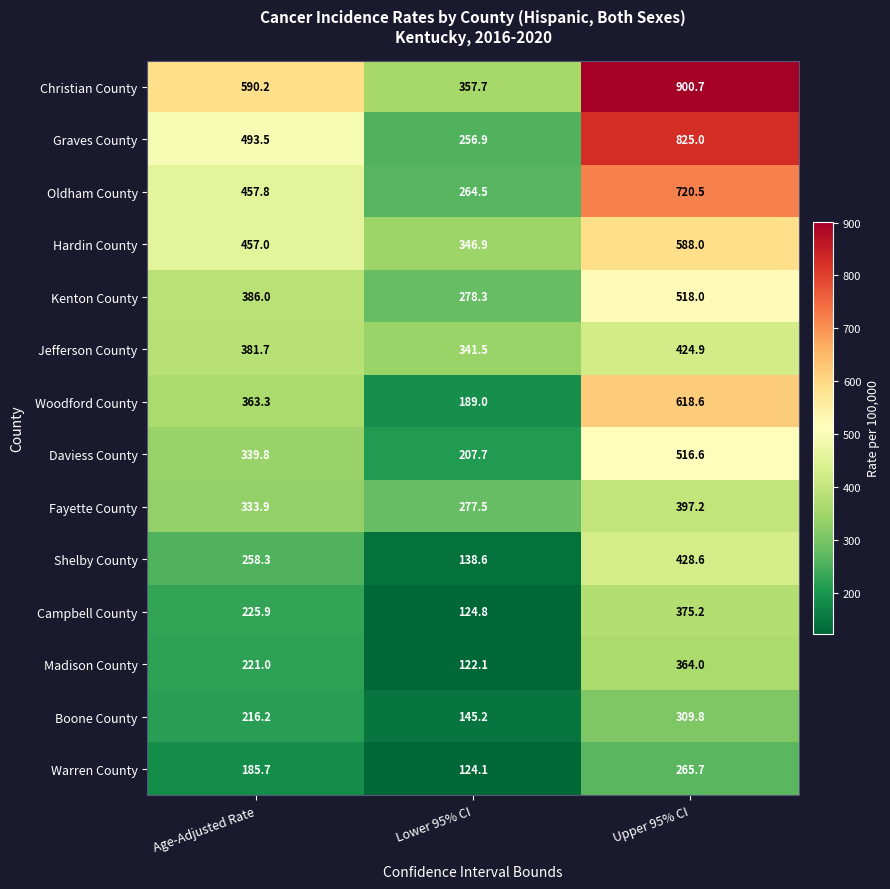

Which series changed the most between Lower 95% CI and Upper 95% CI?

Graves County